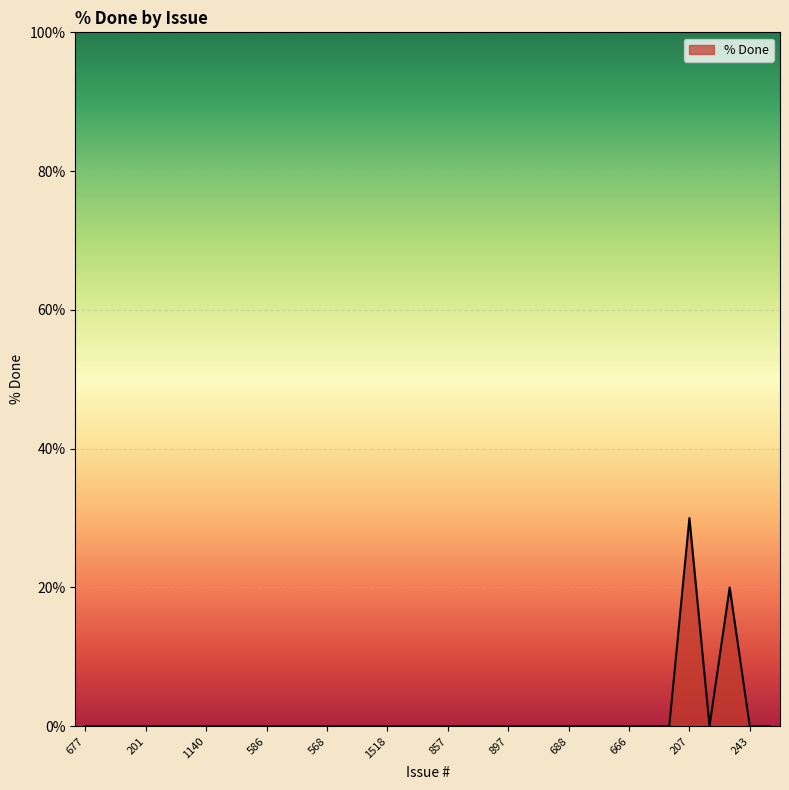

What is the maximum value shown in the chart?

30